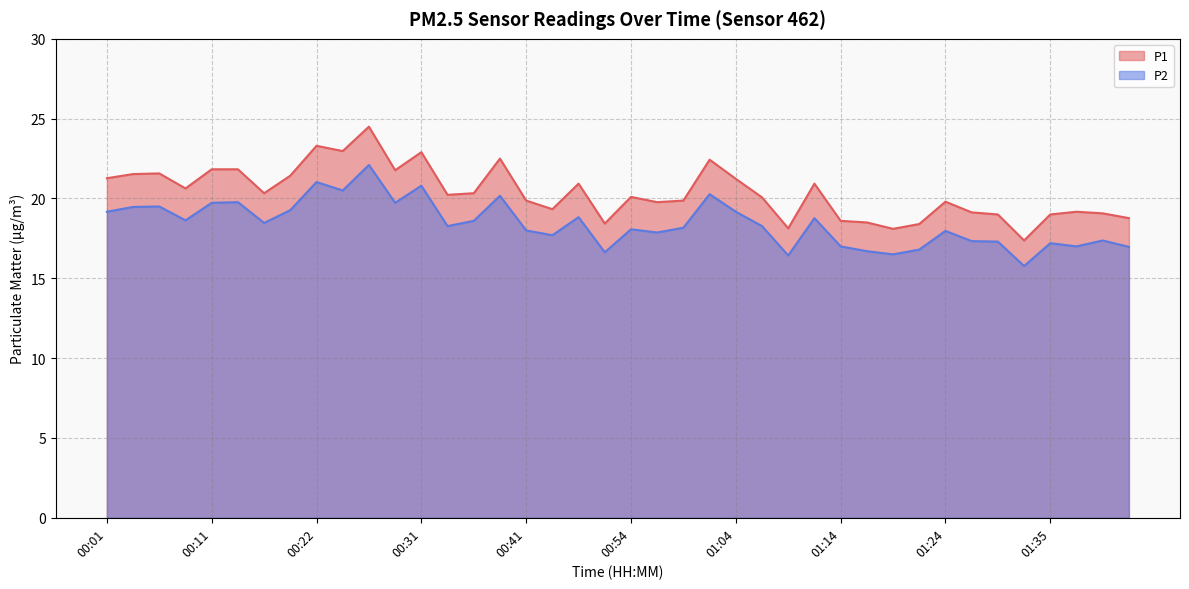

Rank the series by their maximum value, from highest to lowest.

P1, P2